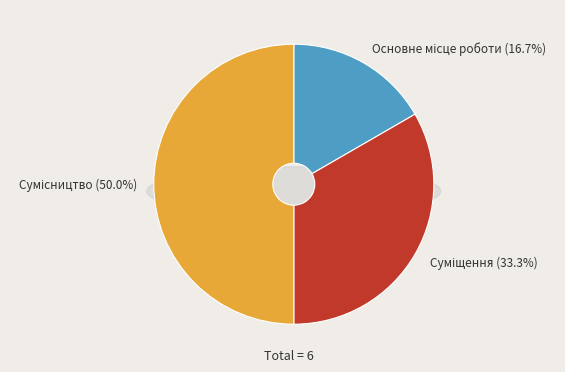

What portion of the pie excludes Суміщення?

66.7%